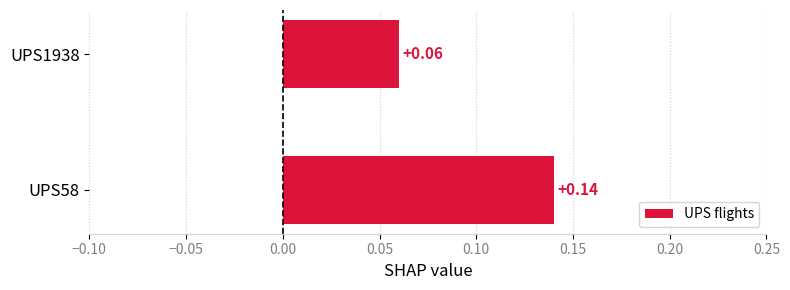

Which has a higher value, UPS1938 or UPS58?

UPS58